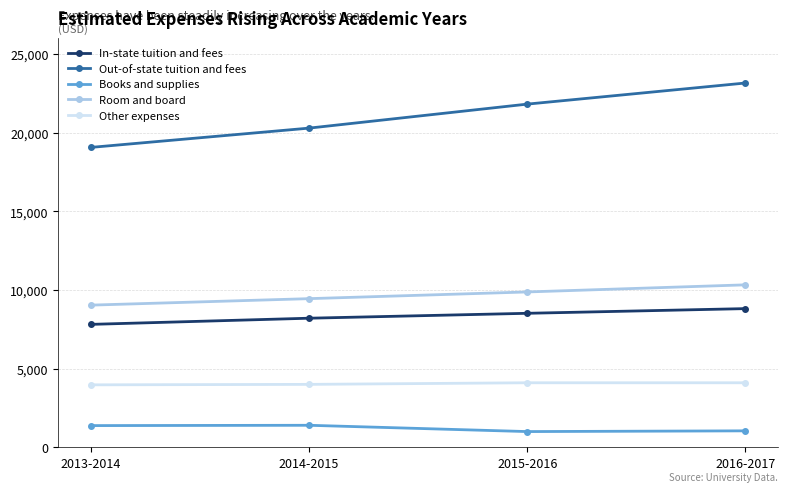

What is the difference between the second highest and minimum values in the Out-of-state tuition and fees series?

2752